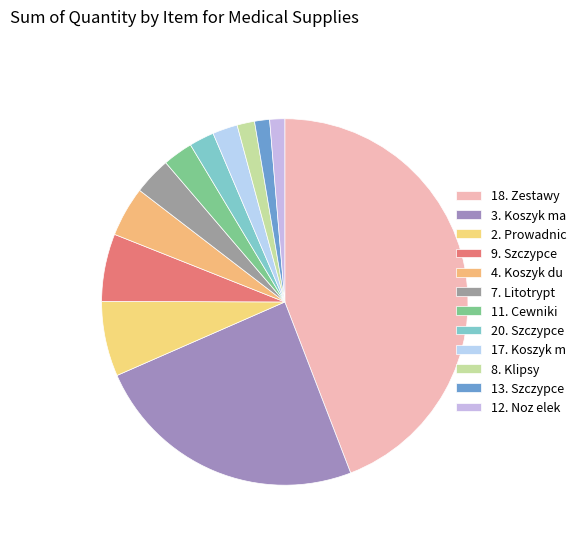

Is there a majority slice in this chart?

No